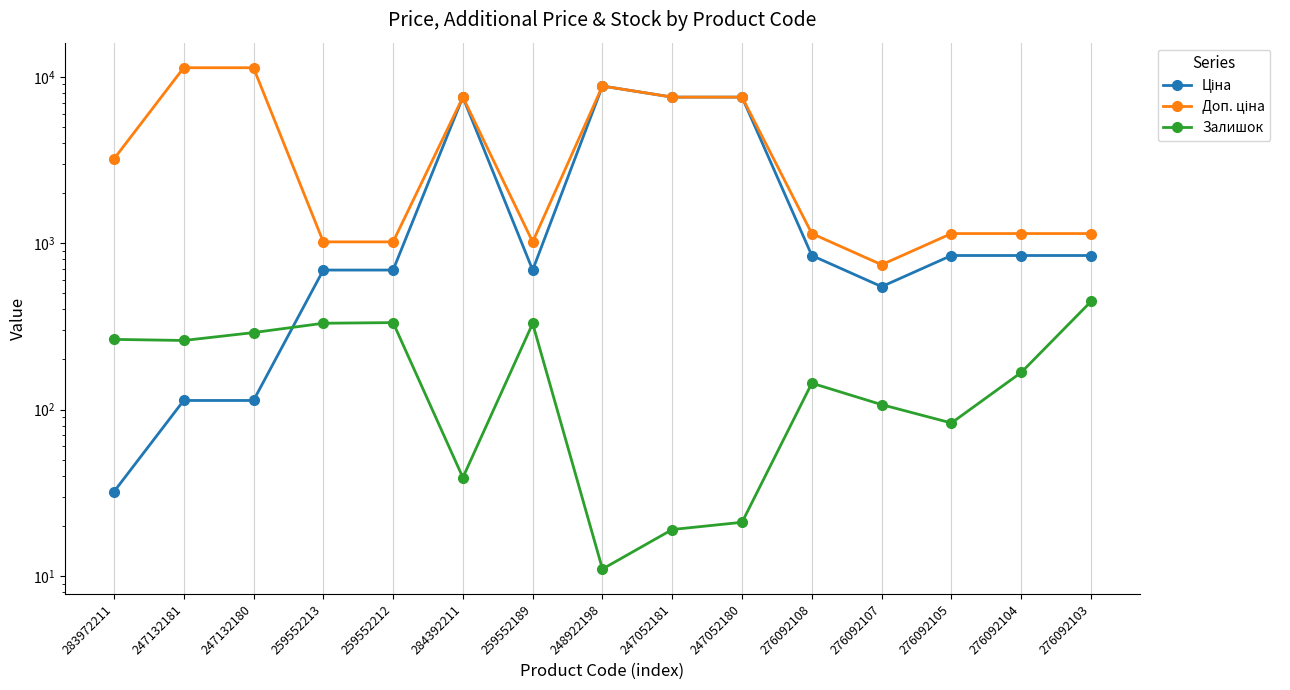

How many lines are shown in the chart?

3